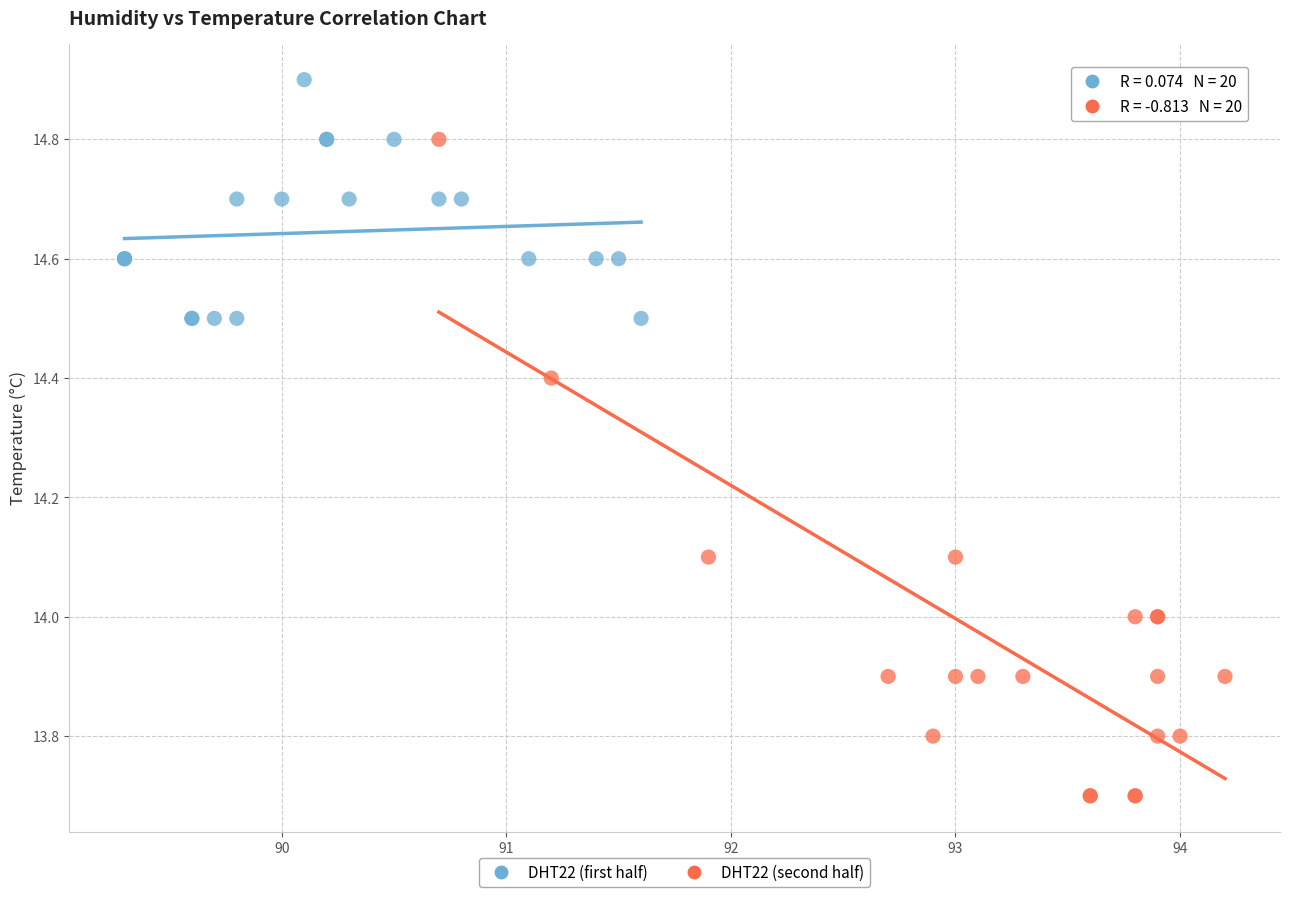

Which series has the widest spread of Y values?

DHT22 (second half)